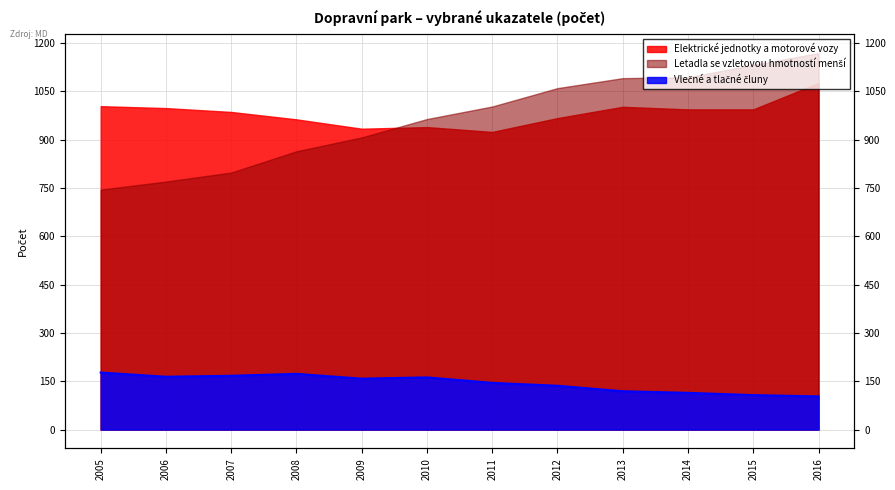

At which label does the data first exceed 158?

2005